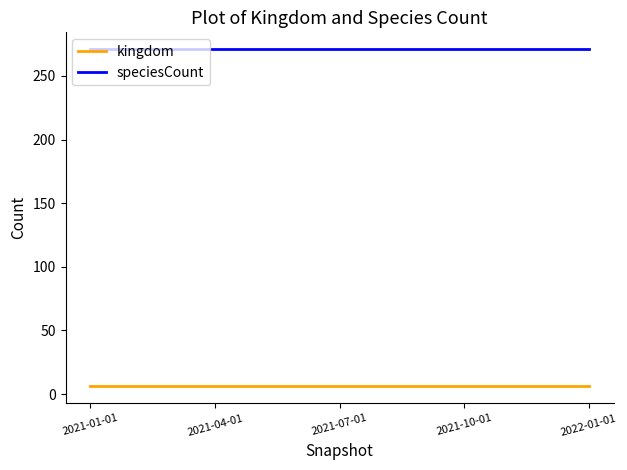

The value of speciesCount at 2022-01-01 is 412. True or false?

False